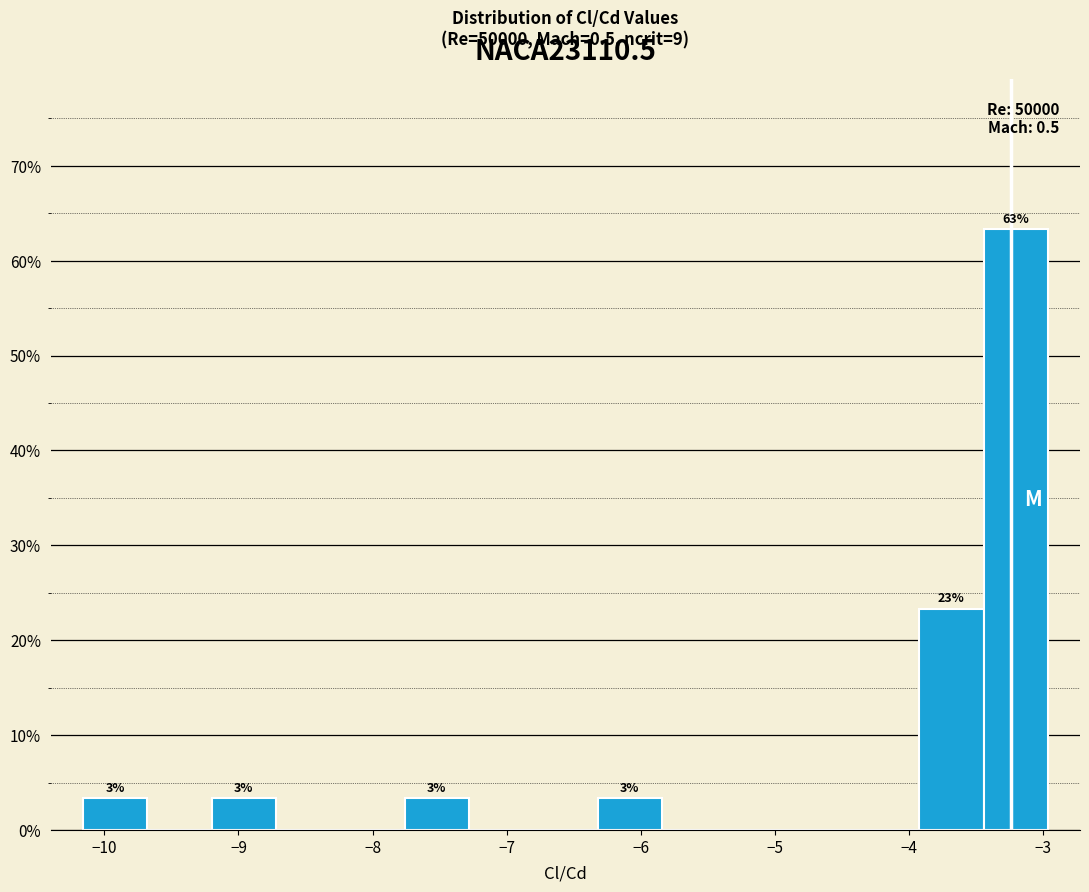

Over which range of the x-axis is the bar tallest?

-3.4 to -3.0